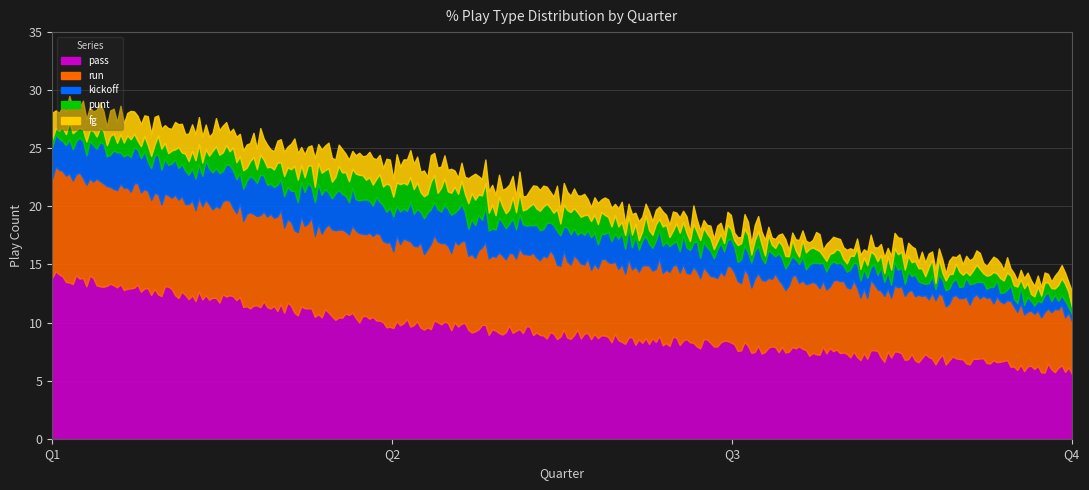

The value of kickoff at Q4 is 1. True or false?

True